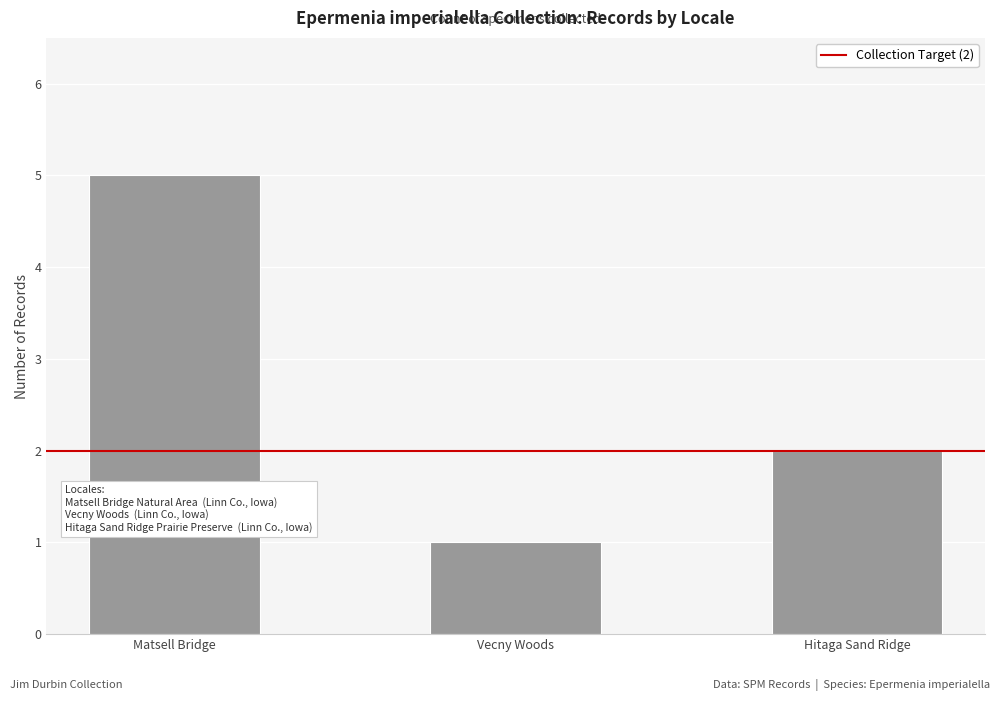

Count the number of categories in the chart.

3